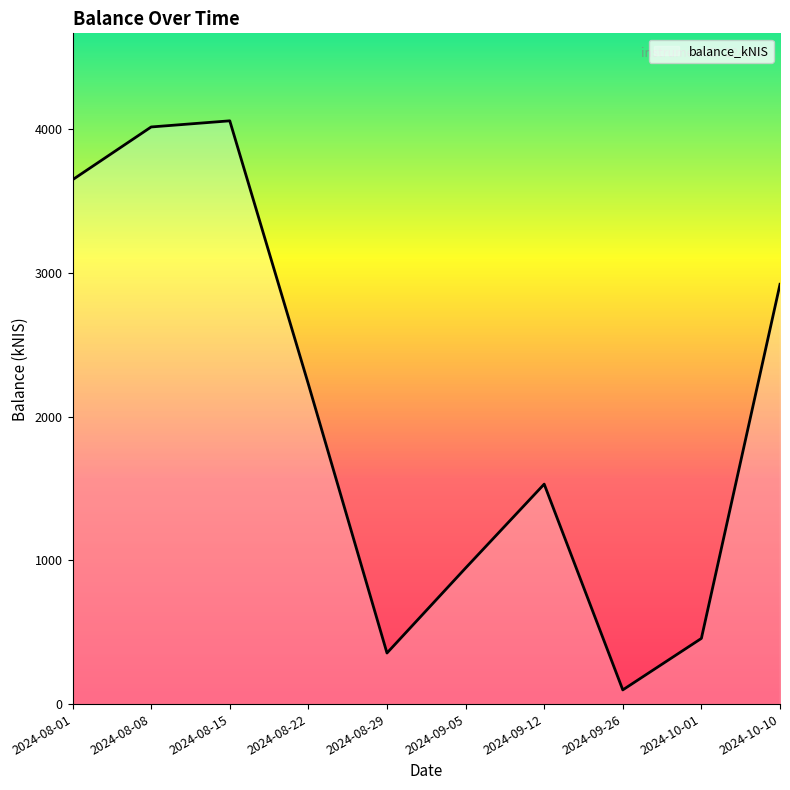

The chart shows a value of 1529.9 at 2024-09-12. True or false?

True